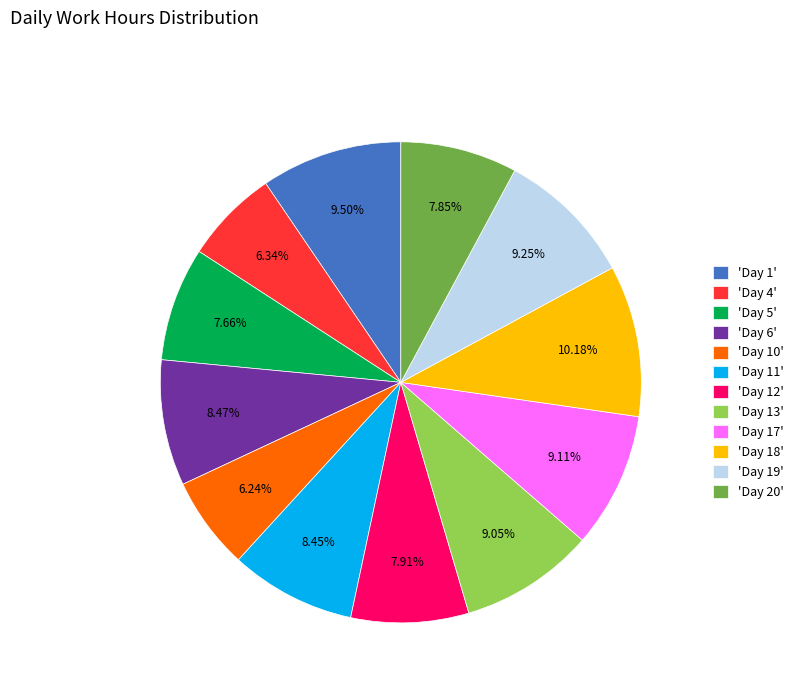

Approximately how many times larger is the value at 'Day 1' compared to 'Day 4'?

1.5